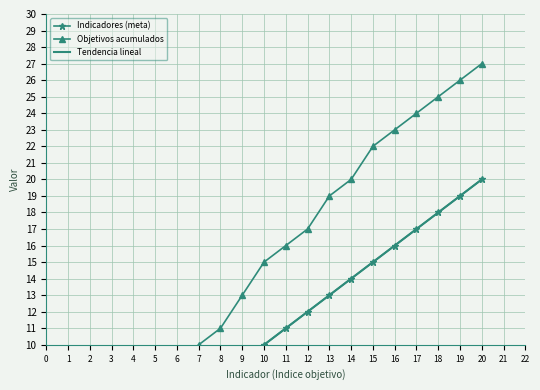

Is the value of Indicadores (meta) at 6 greater than the value of Objetivos acumulados at 5?

No